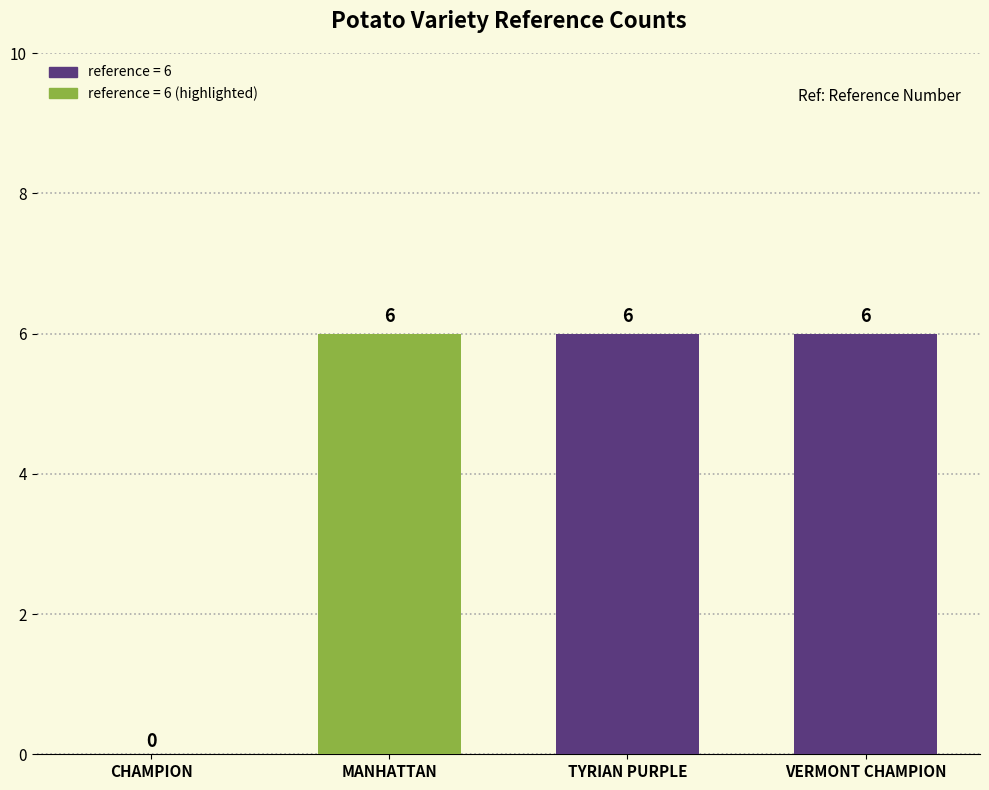

Is it true that the value at VERMONT CHAMPION is 6?

True